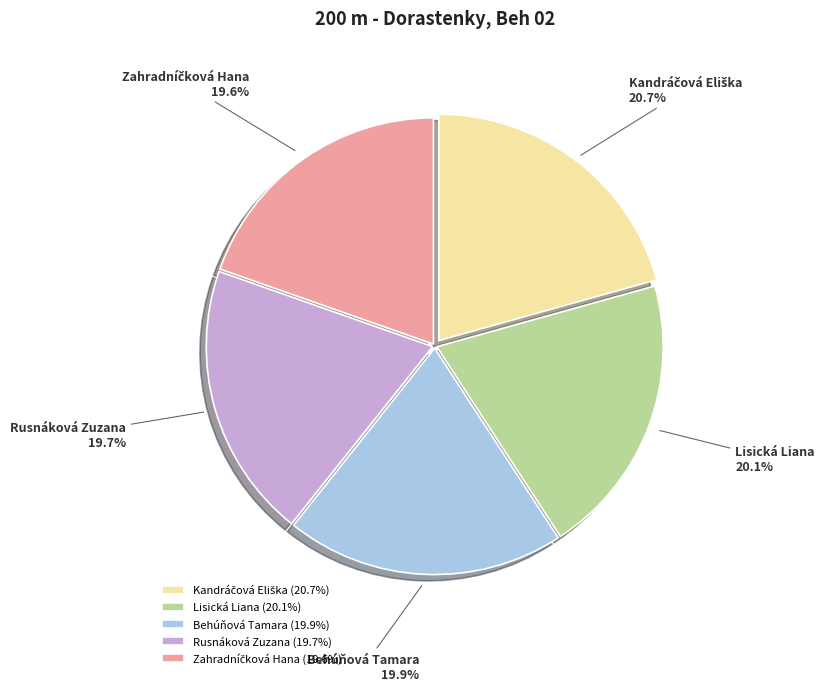

Approximately how many times larger is the value at Rusnáková Zuzana compared to Behúňová Tamara?

1.0